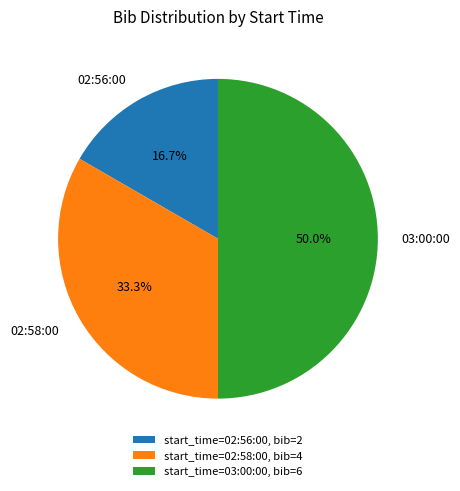

What is the largest slice in the pie chart?

03:00:00